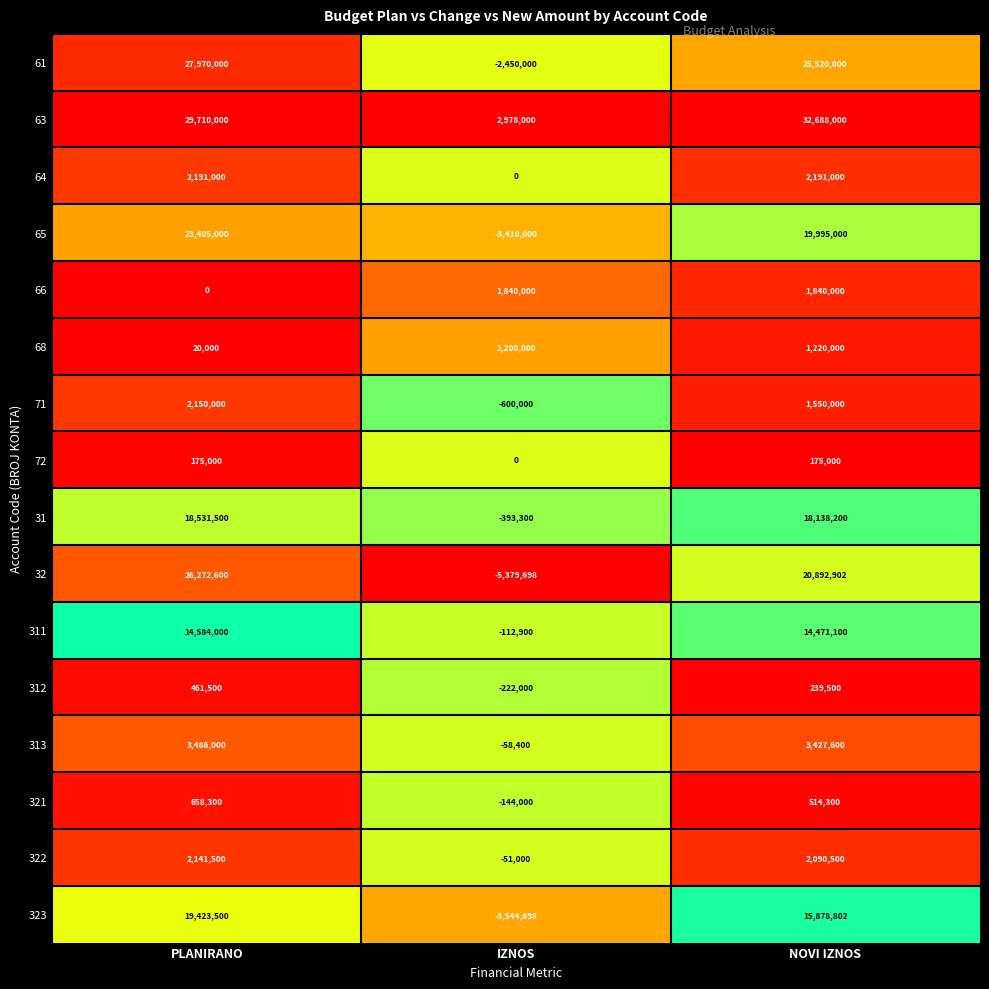

At which category is the sum across all series the highest?

PLANIRANO